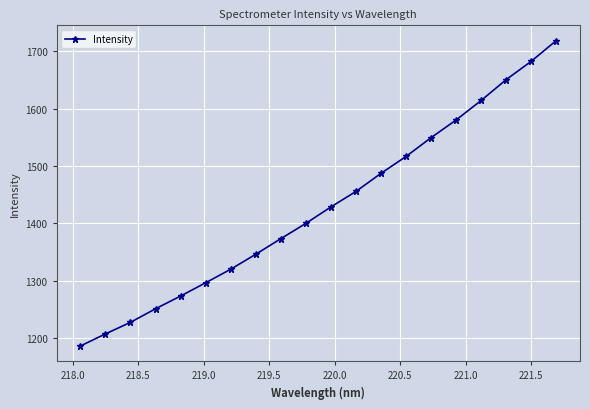

True or false: the data has more than 0 interior local peaks.

False